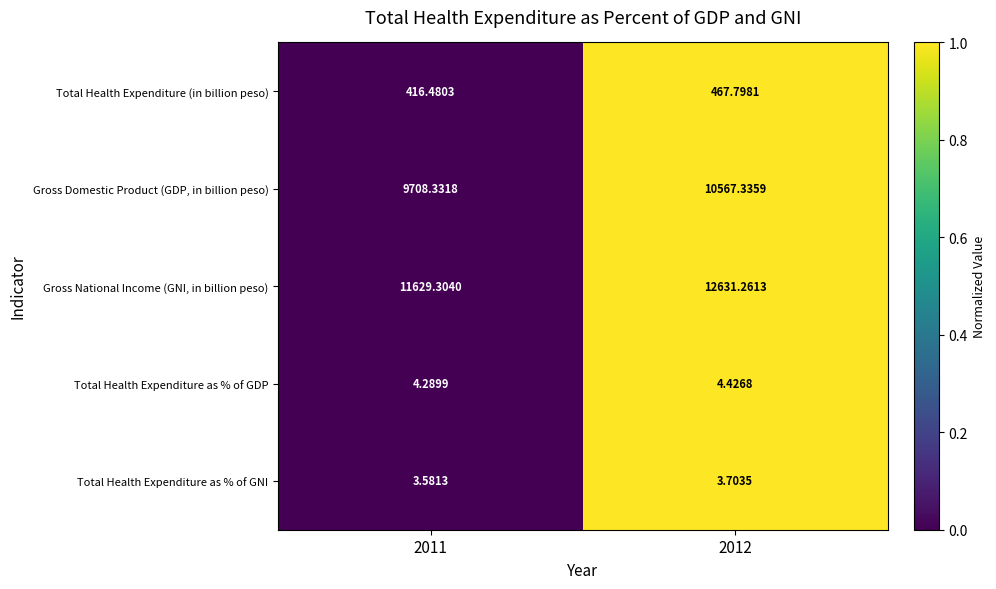

Count the number of categories in the chart.

2